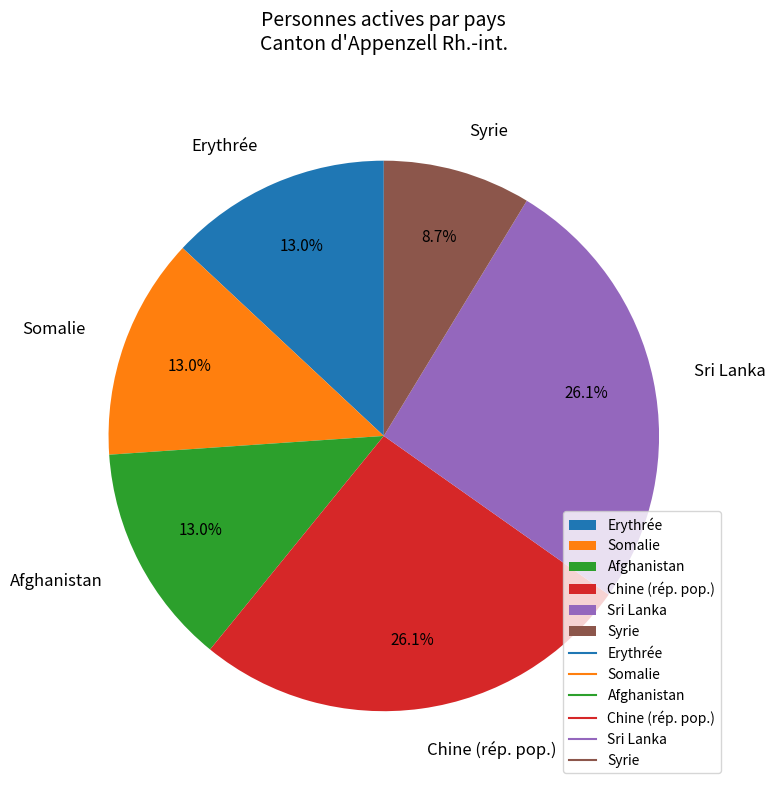

Combined, what portion of the pie is Syrie and Somalie?

21.7%